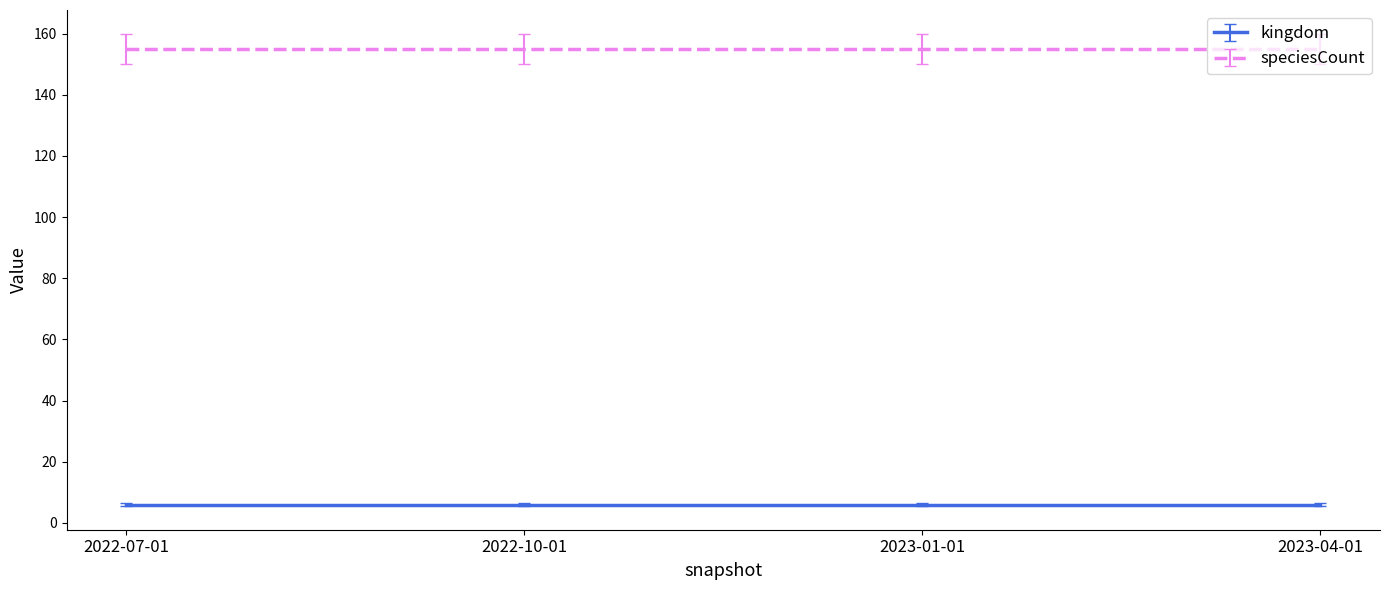

What is the difference between the highest and lowest values at 2022-07-01?

149